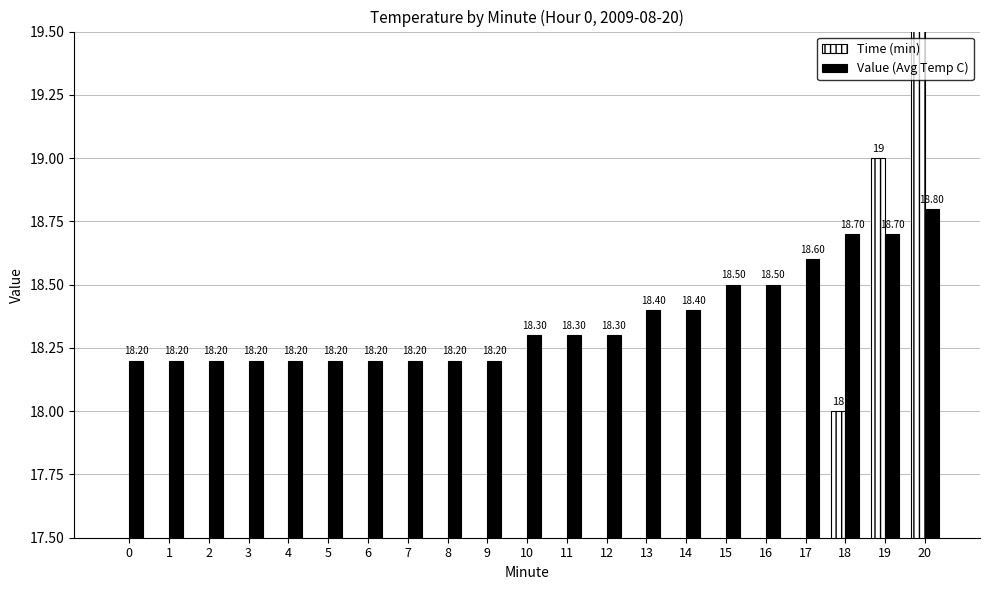

What is the total value across all series at 18?

36.7